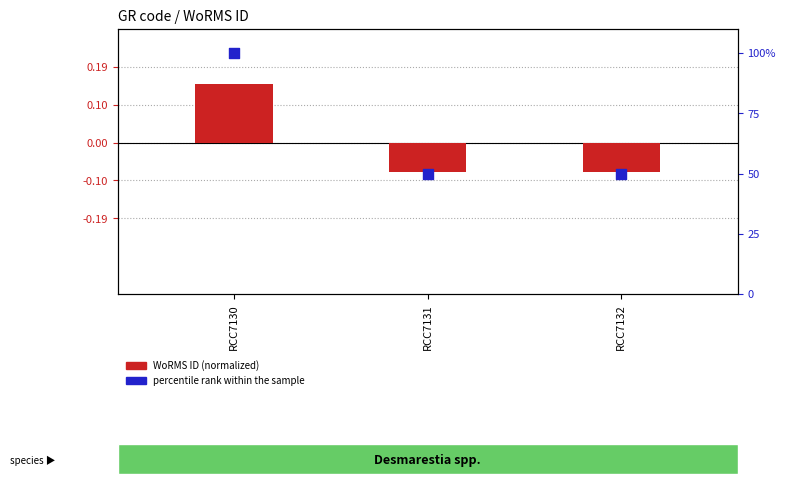

At which category is the sum across all series the highest?

RCC7130